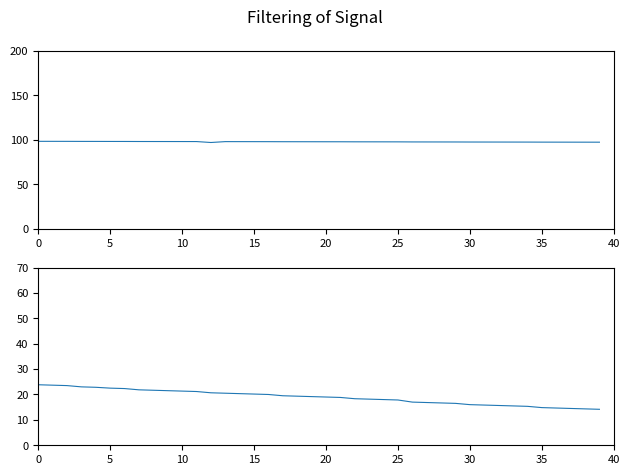

What is the label of the 28th point from the right?

12